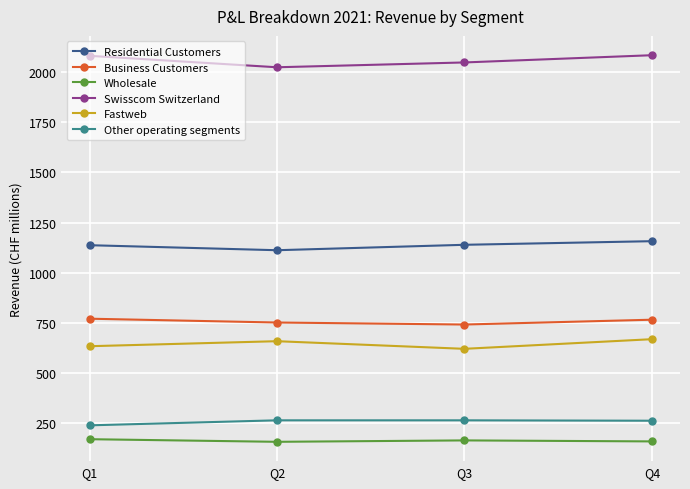

In Residential Customers, how many points are lower than both neighbors (excluding endpoints)?

1